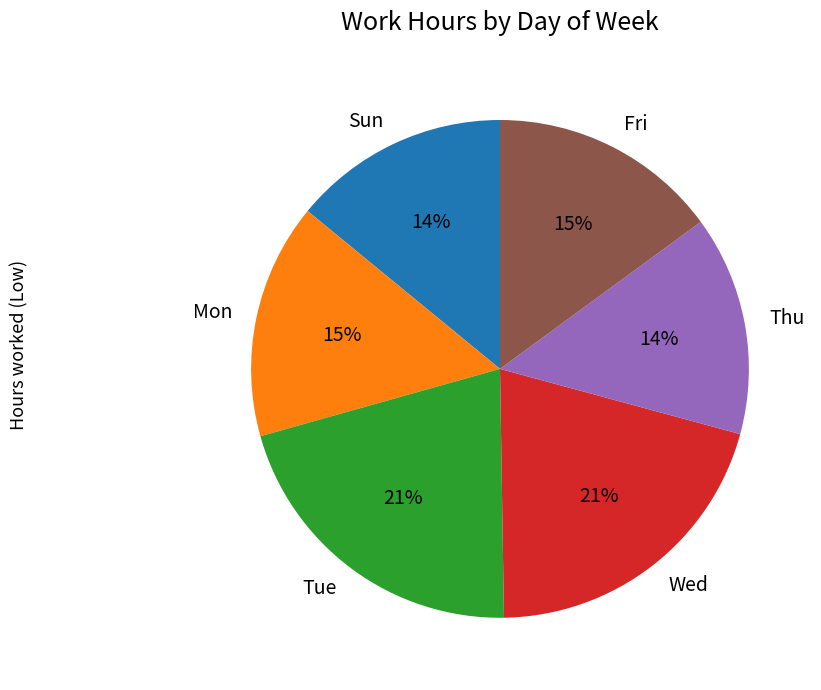

The Mon slice represents 15% of the pie. True or false?

True